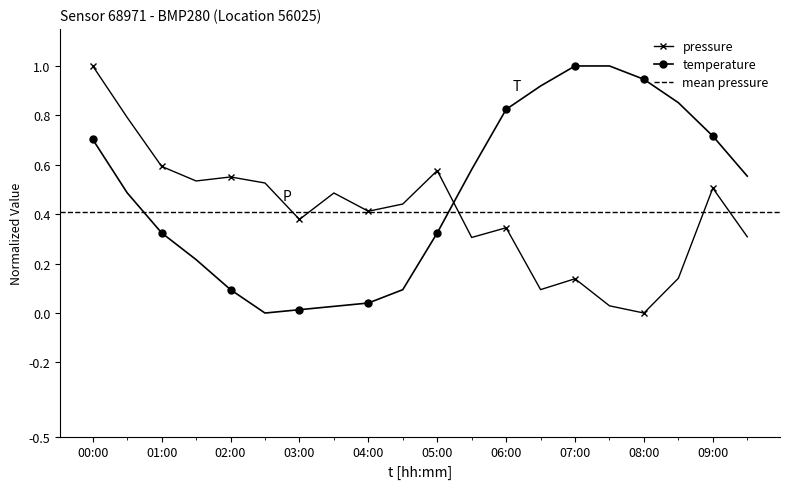

Which series has the widest spread of values?

pressure